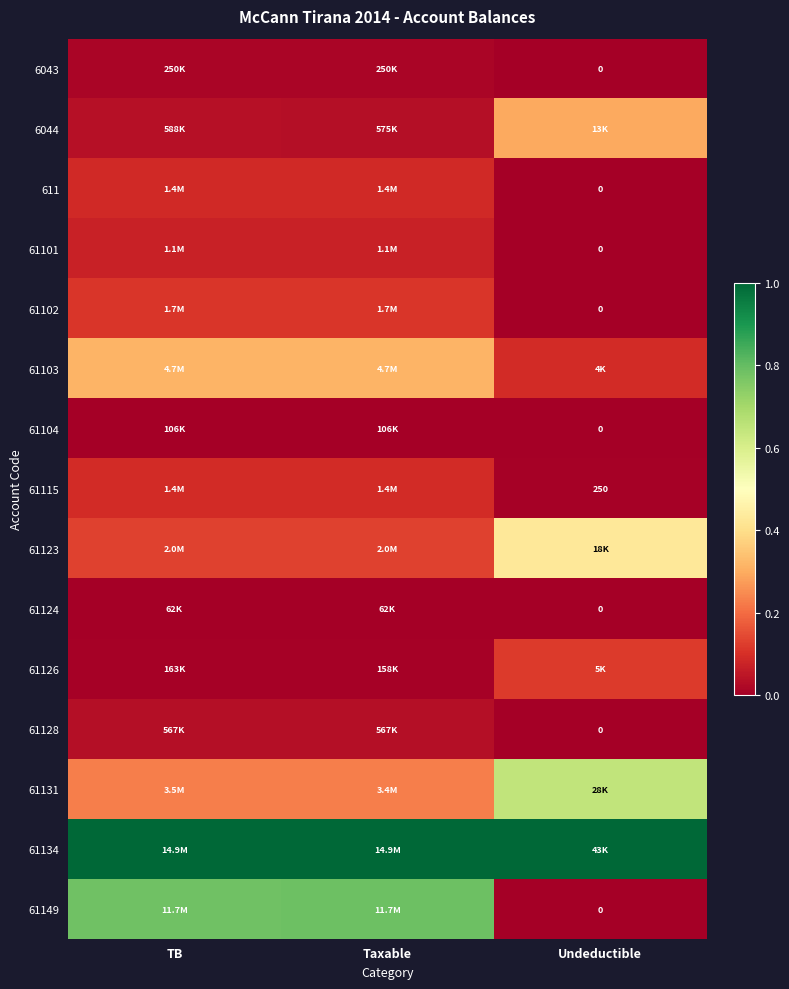

Where is 61103 nearest to the value 0?

Undeductible